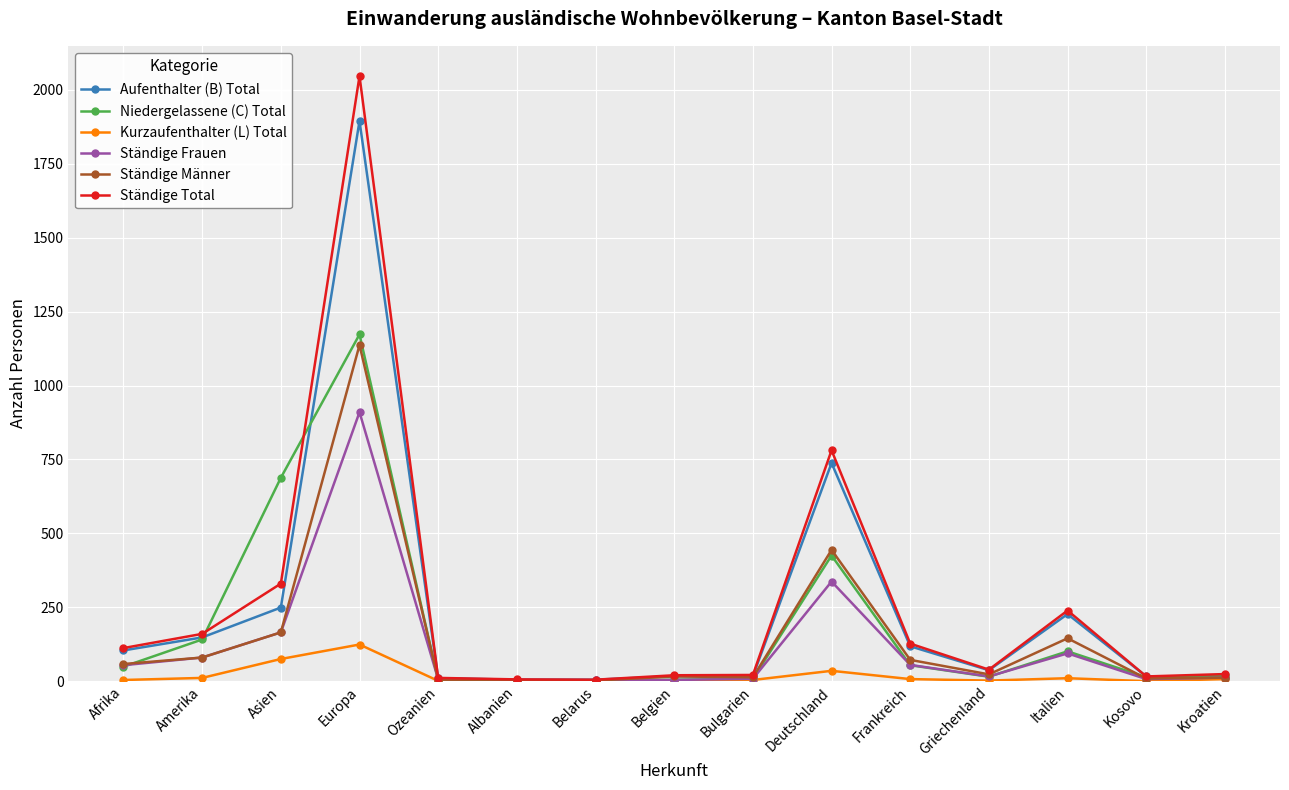

At which label does Kurzaufenthalter (L) Total reach its peak?

Europa